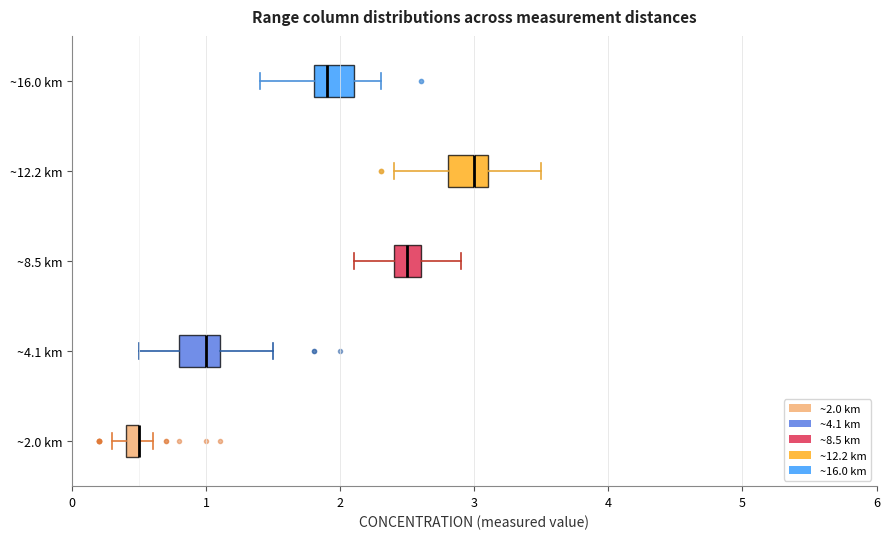

Where does the median line of the box for ~16.0 km sit on the x-axis? The values are not printed on the chart, so give them approximately, as read against the axis.

1.9